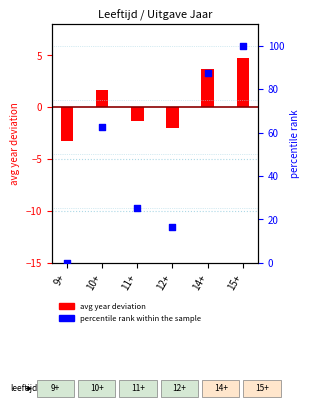

Which series reaches the minimum Y coordinate?

avg year deviation